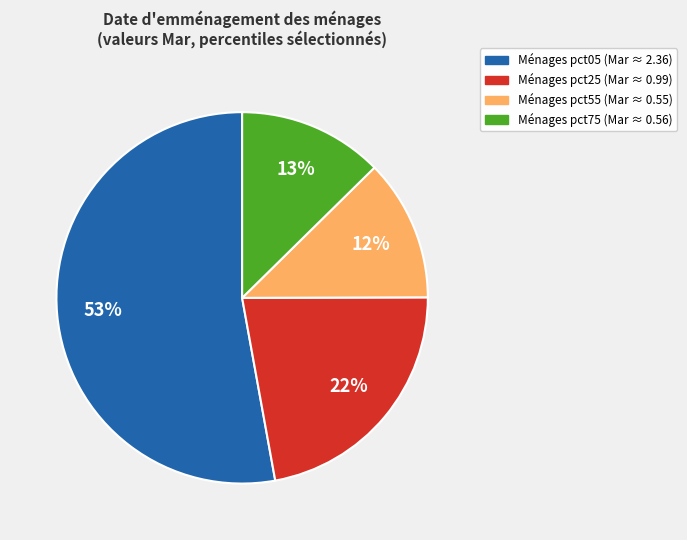

To the nearest percent, what is the average slice percentage?

25%